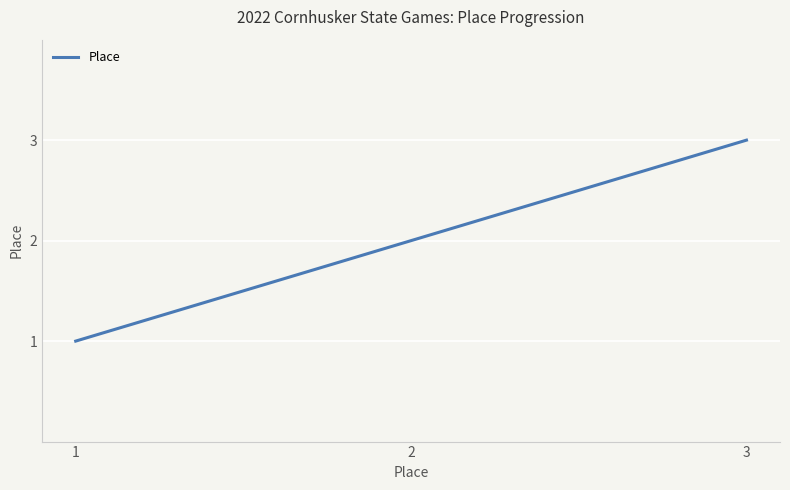

Reading left to right, what are all the values shown in this chart?

1=1	2=2	3=3